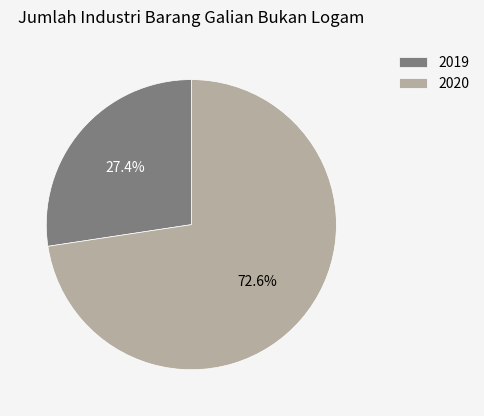

To the nearest percent, what is the average slice percentage?

50%